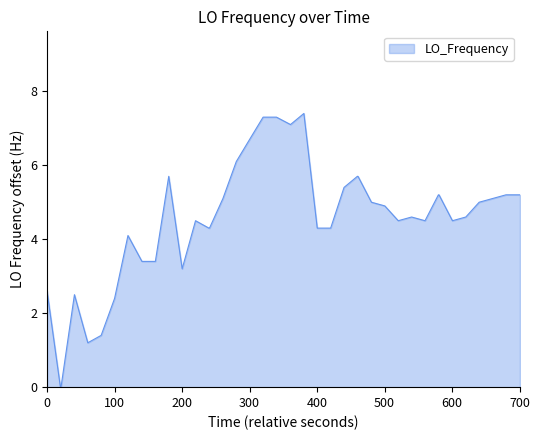

True or false: there are more than 2 points higher than both neighbors.

True